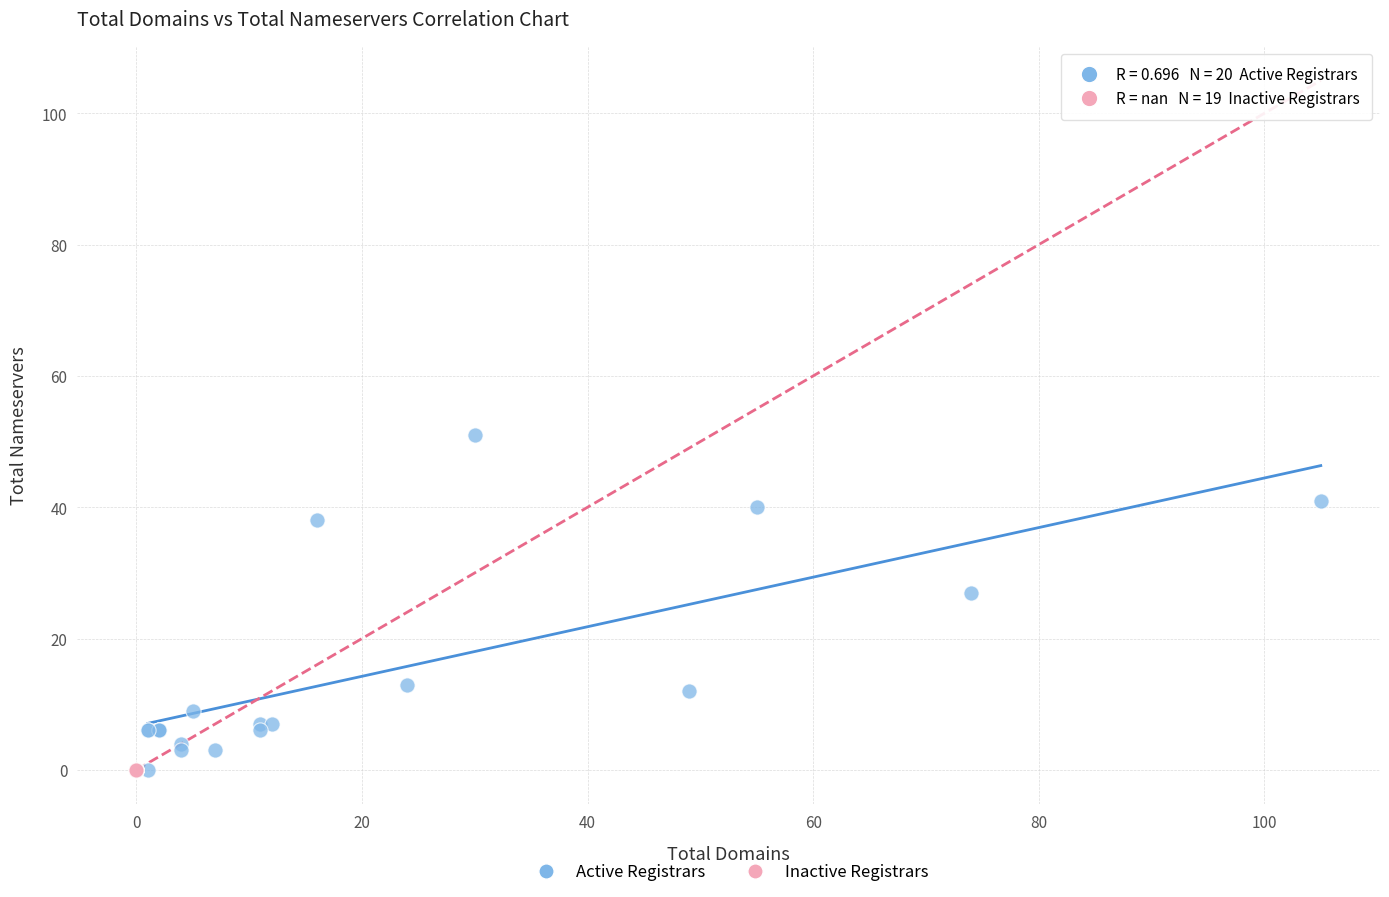

Which series contains the highest Y value?

Active Registrars